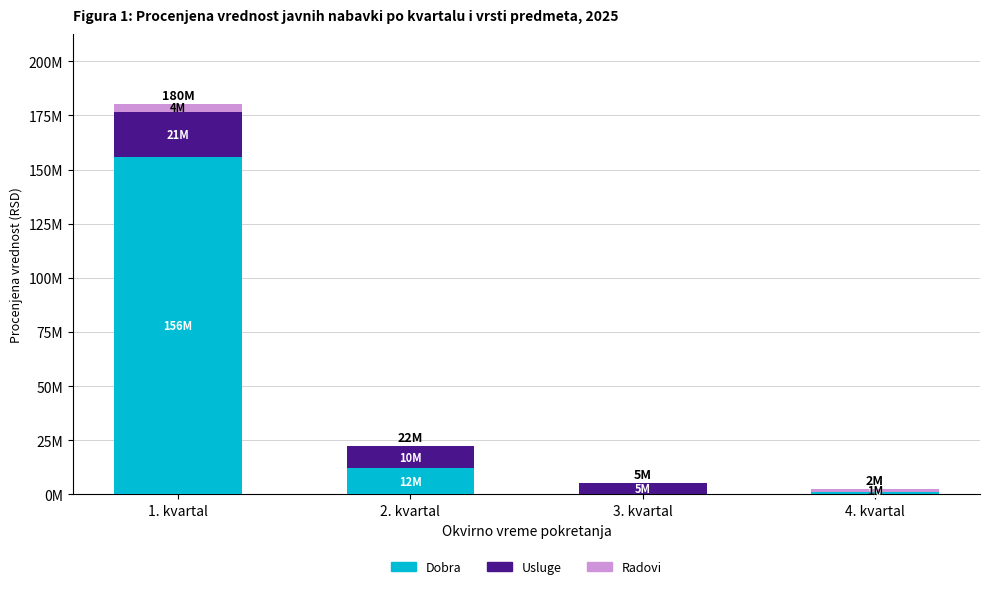

Rank the categories by Radovi value from highest to lowest.

1. kvartal, 4. kvartal, 2. kvartal, 3. kvartal